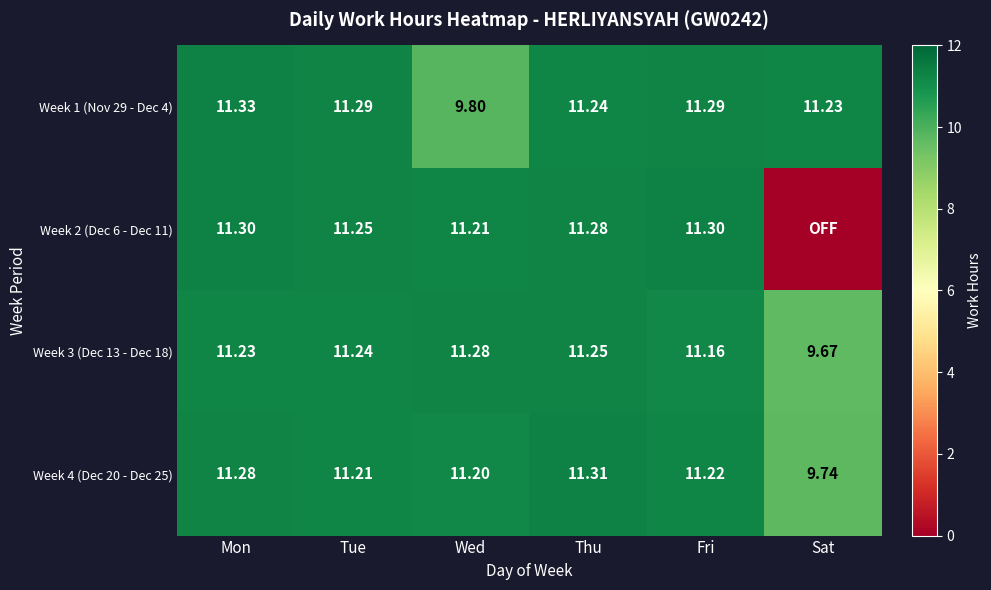

How many Week 1 (Nov 29 - Dec 4) values are between 11 and 12?

5